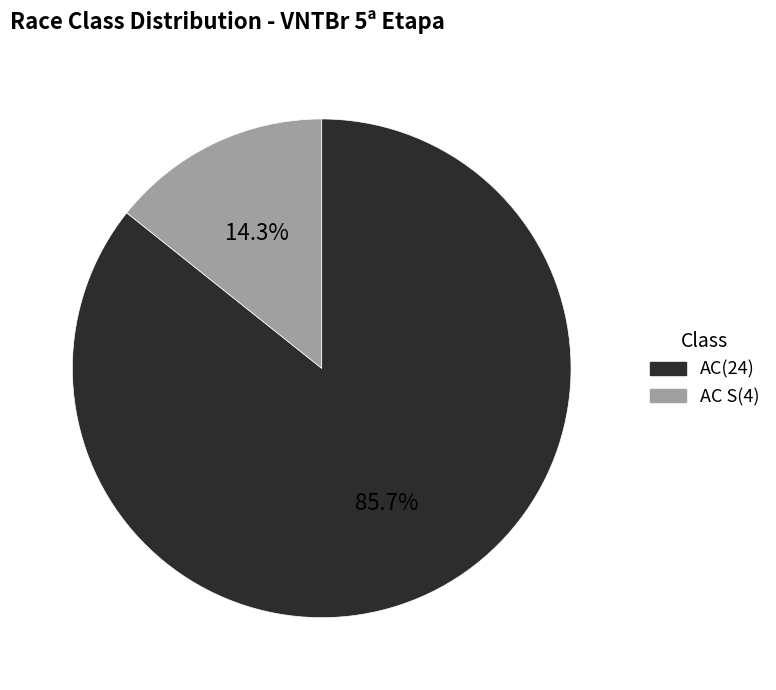

Is there a majority slice in this chart?

Yes